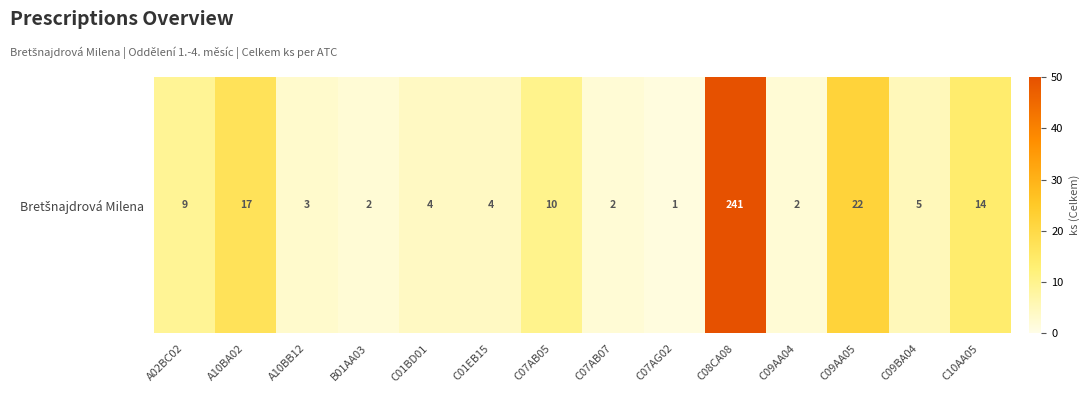

How many data points are less than 5?

7